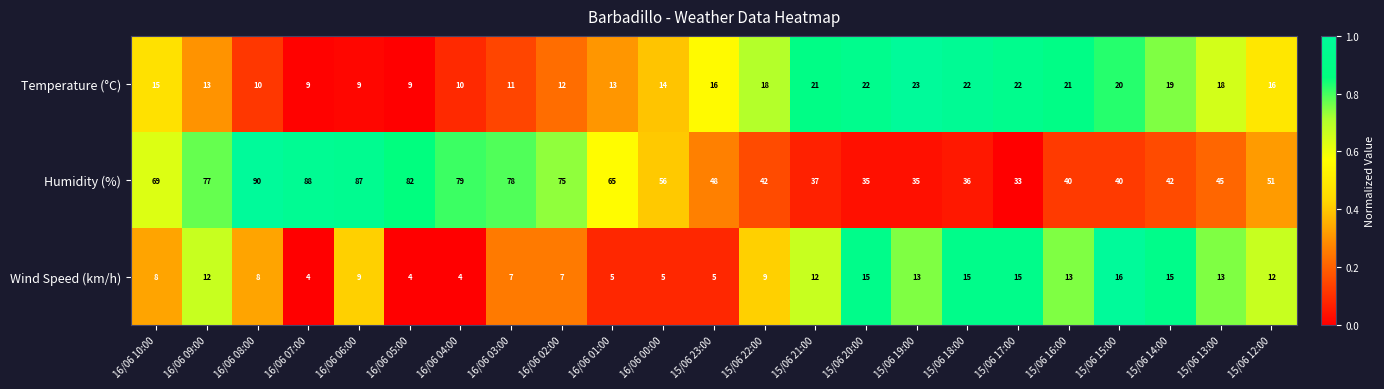

List the series in order of their peak value, lowest first.

Wind Speed (km/h), Temperature (°C), Humidity (%)